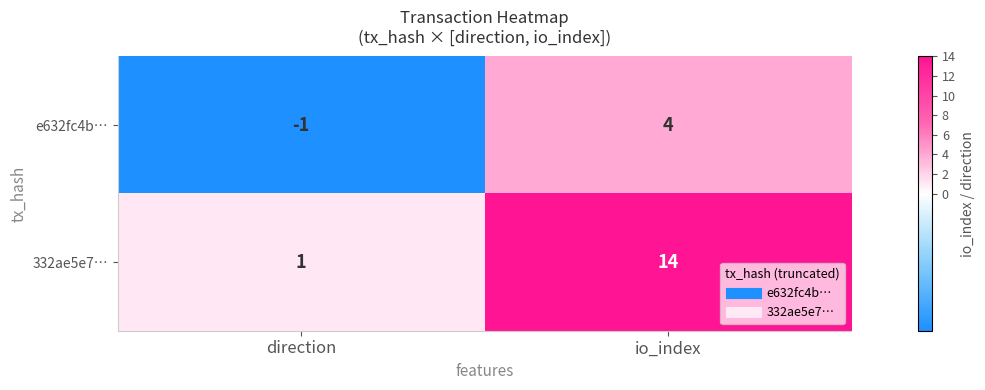

List the series in order of their overall mean, lowest first.

e632fc4b…, 332ae5e7…